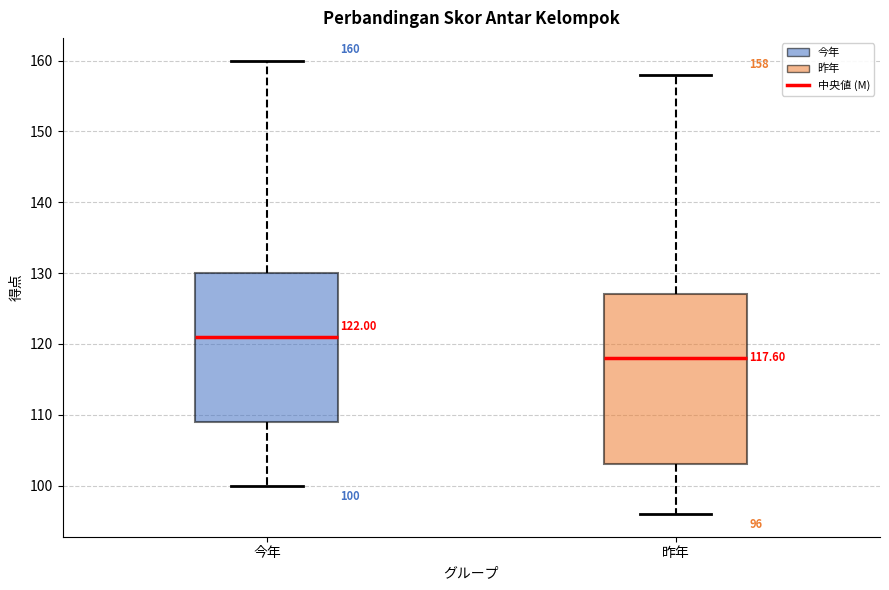

Comparing the boxes themselves (not the whiskers), which one is the tallest?

昨年